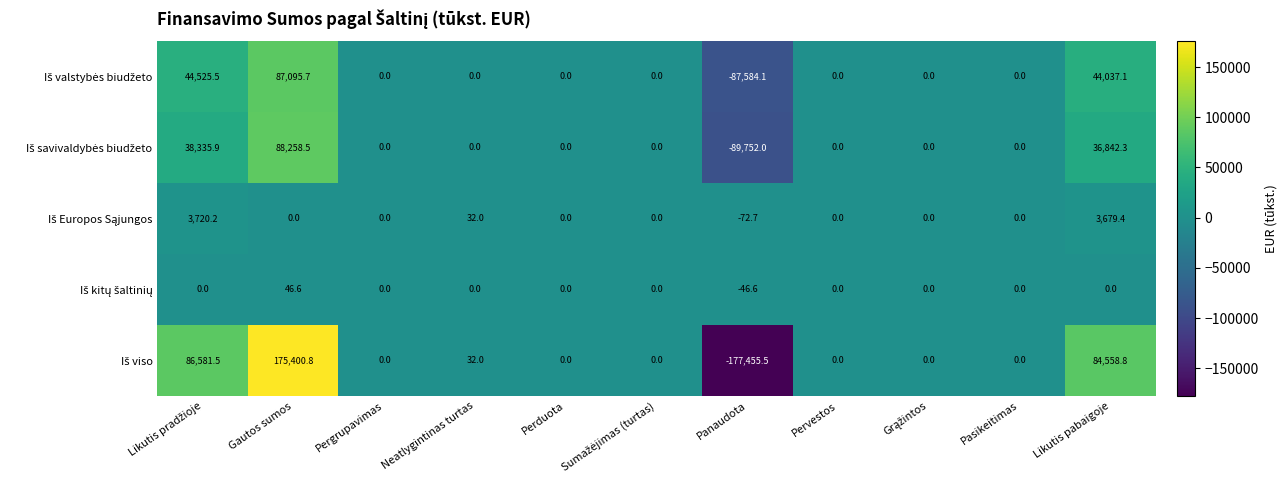

At which category is the sum across all series the highest?

Gautos sumos